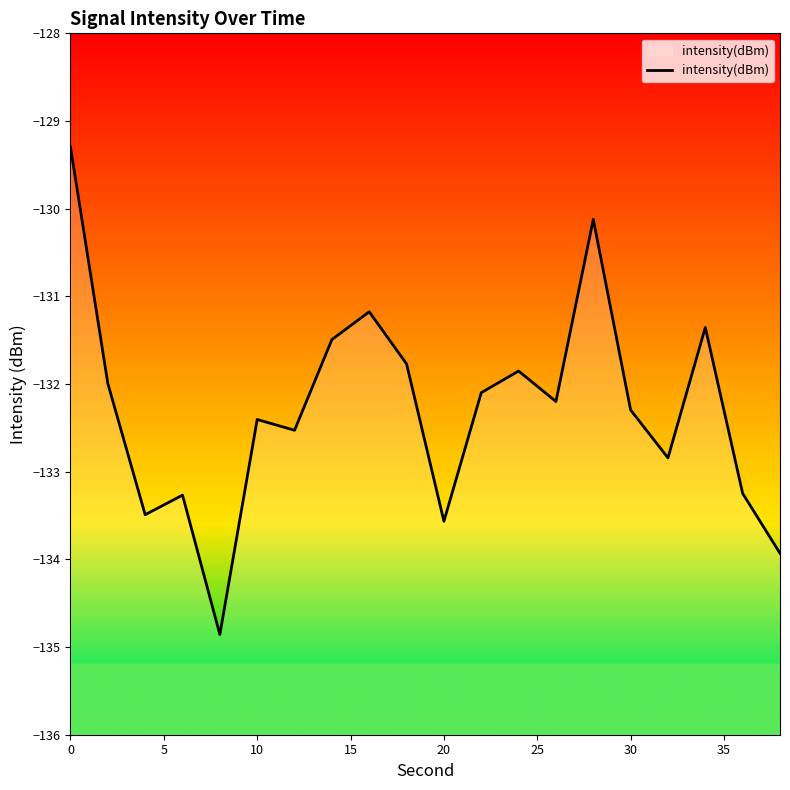

What is the maximum value shown in the chart?

-129.3